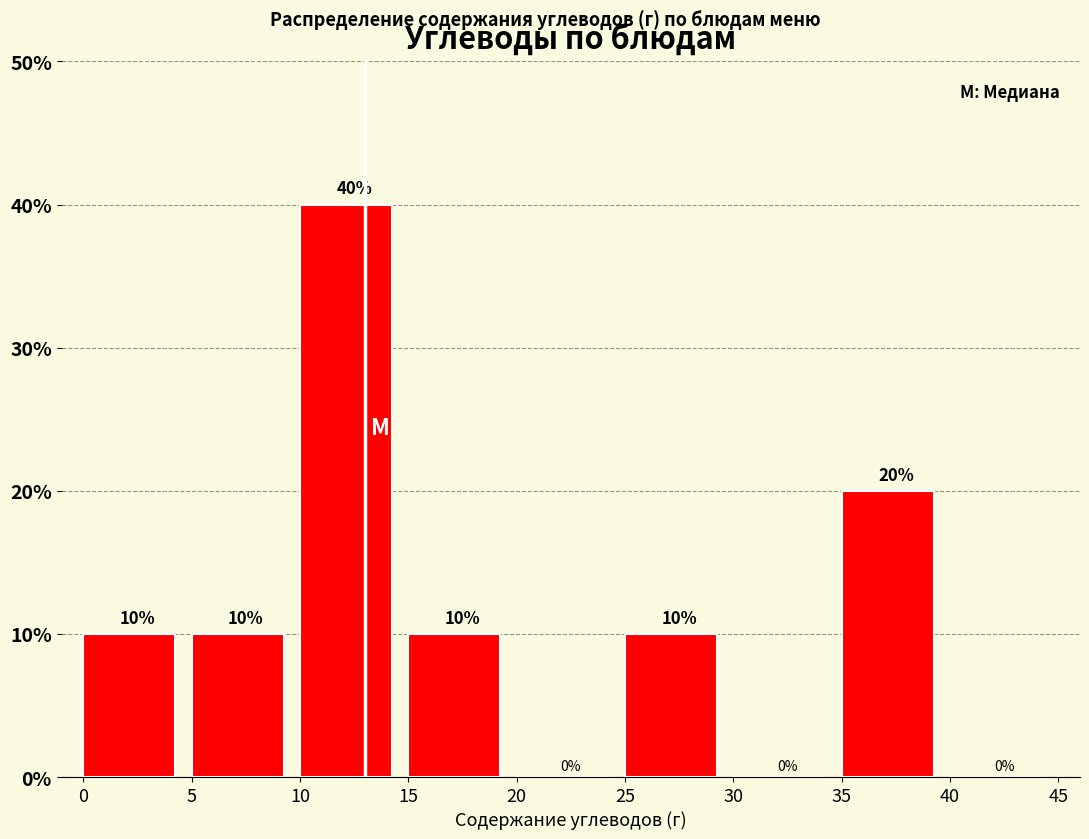

Over which range of the x-axis is the bar tallest?

10 to 15